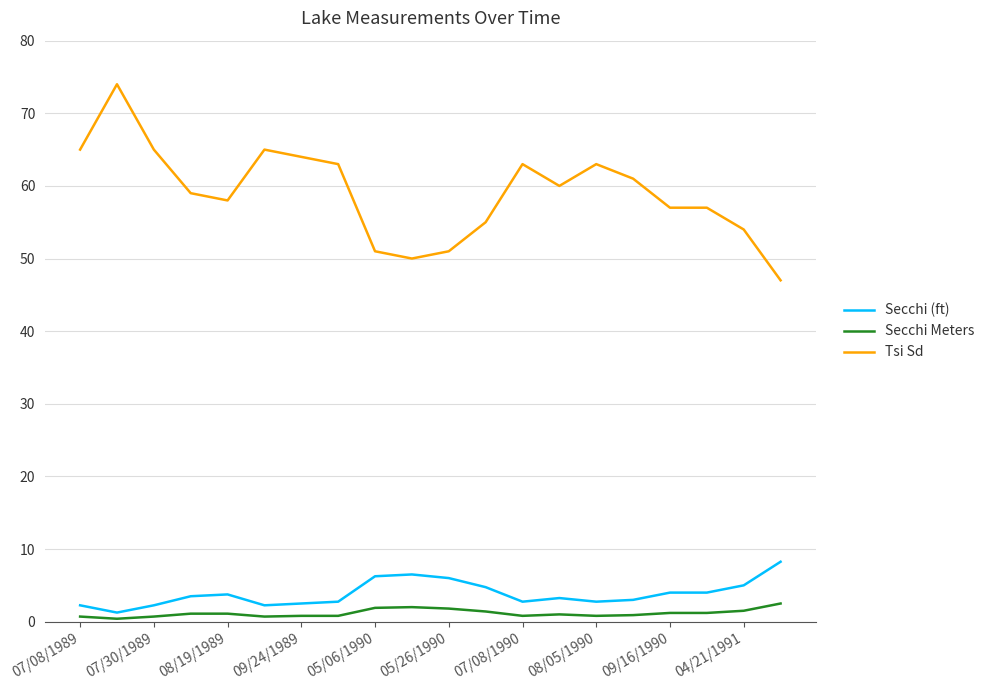

True or false: Secchi Meters and Secchi (ft) cross at least once.

False